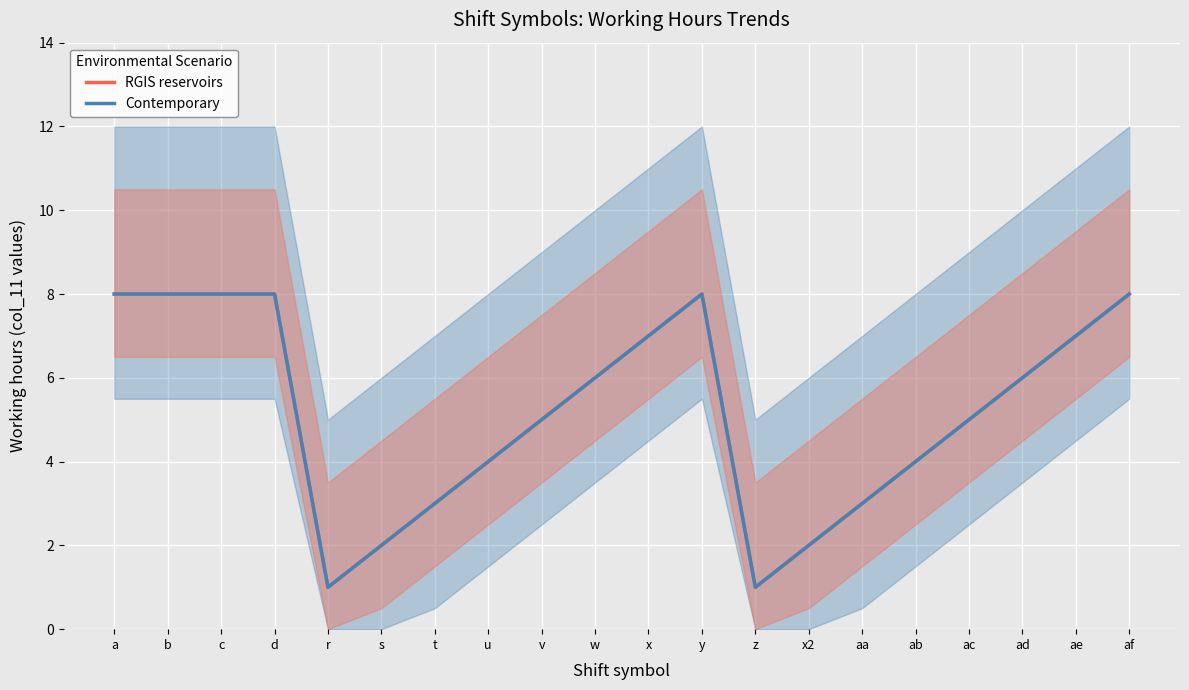

At aa, list the series in order from largest to smallest.

RGIS reservoirs, Contemporary